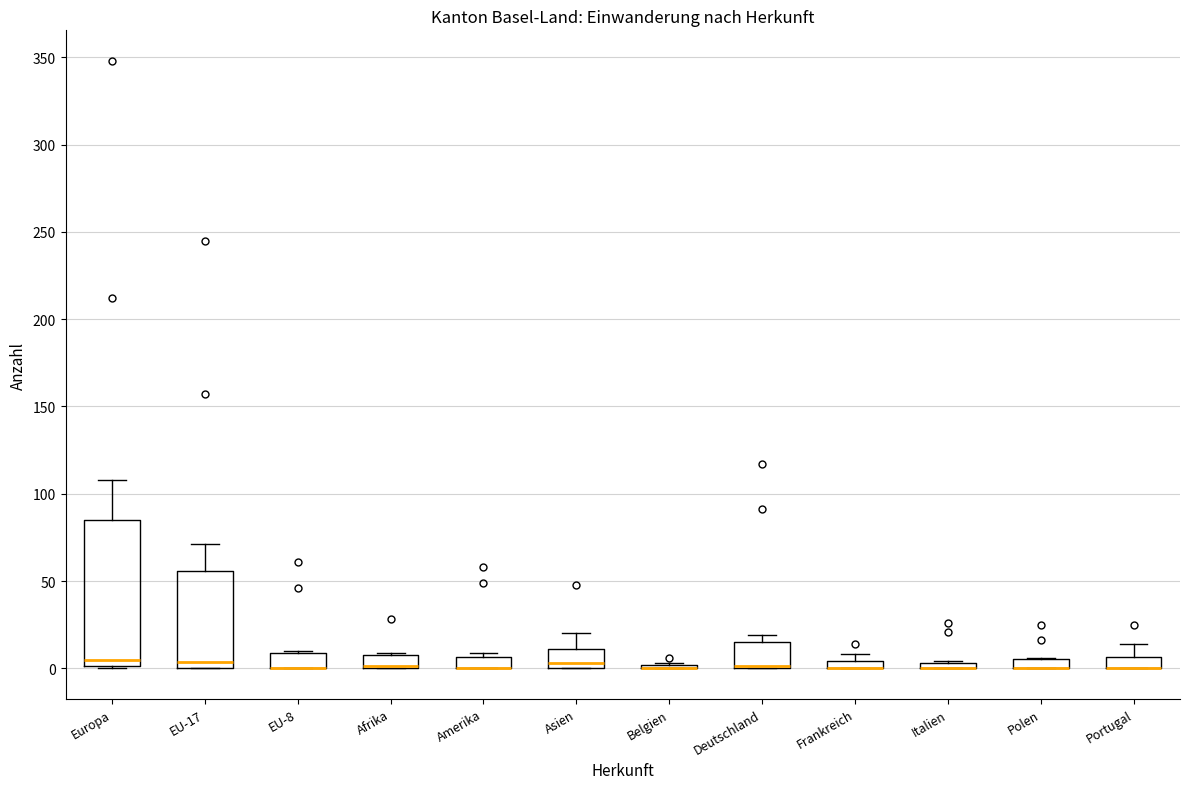

Where is the lower edge of the box for Afrika on the y-axis? The values are not printed on the chart, so give them approximately, as read against the axis.

0